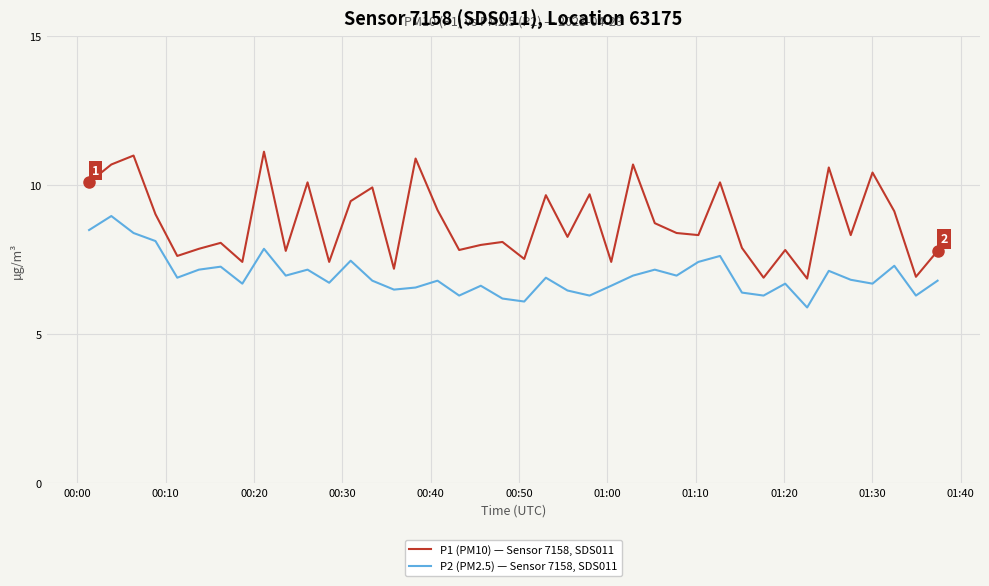

True or false: P1 (PM10) — Sensor 7158, SDS011 and P2 (PM2.5) — Sensor 7158, SDS011 cross at least once.

False